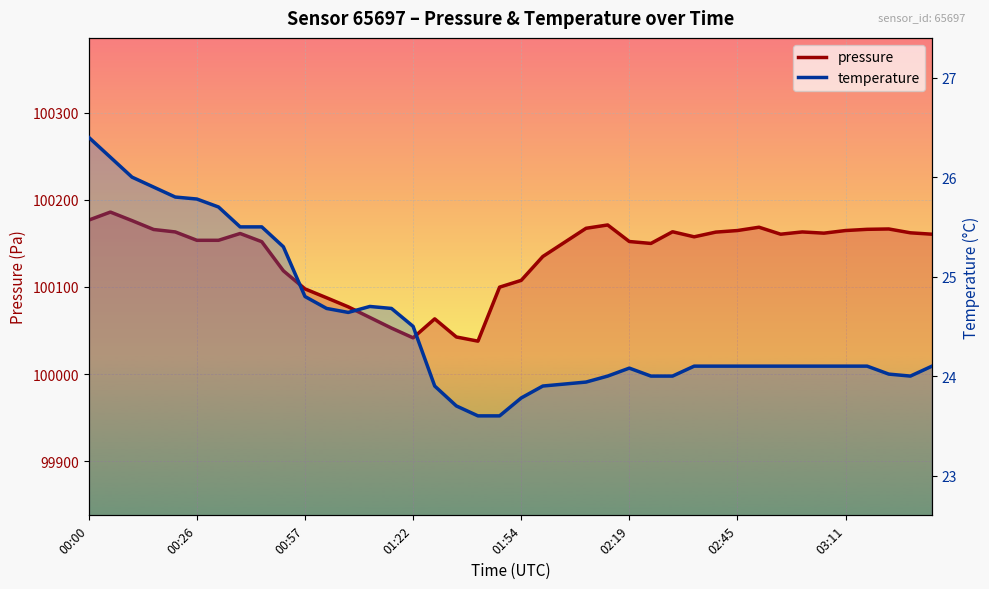

What is the sum of the temperature values at 03:16 and 01:17?

48.8